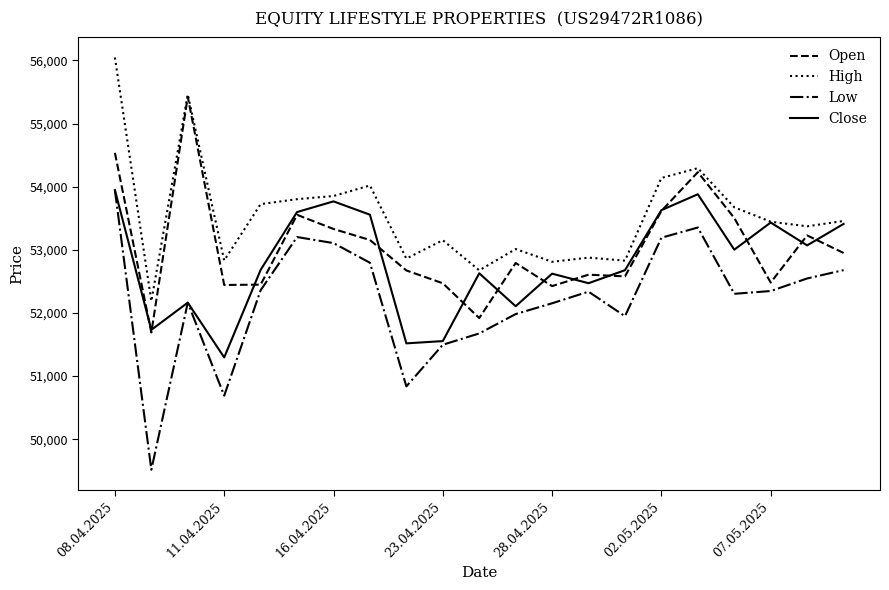

List the series in order of their overall mean, highest first.

High, Open, Close, Low